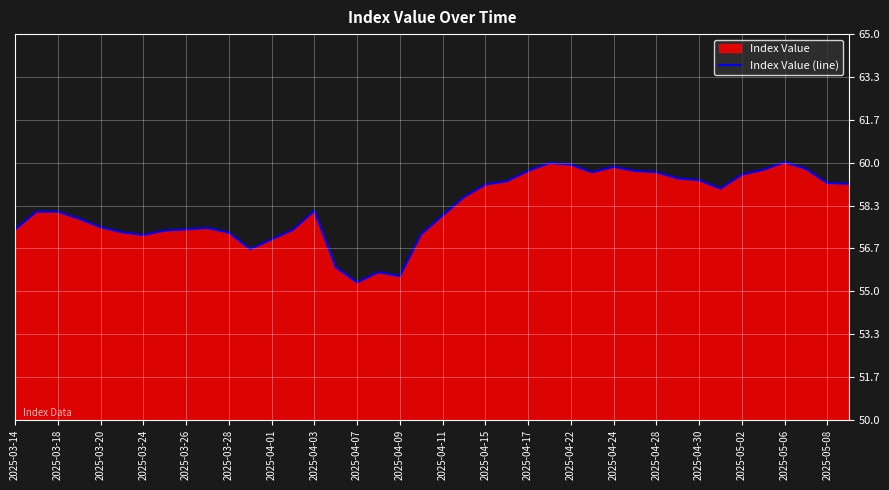

What is the greatest value displayed?

60.0